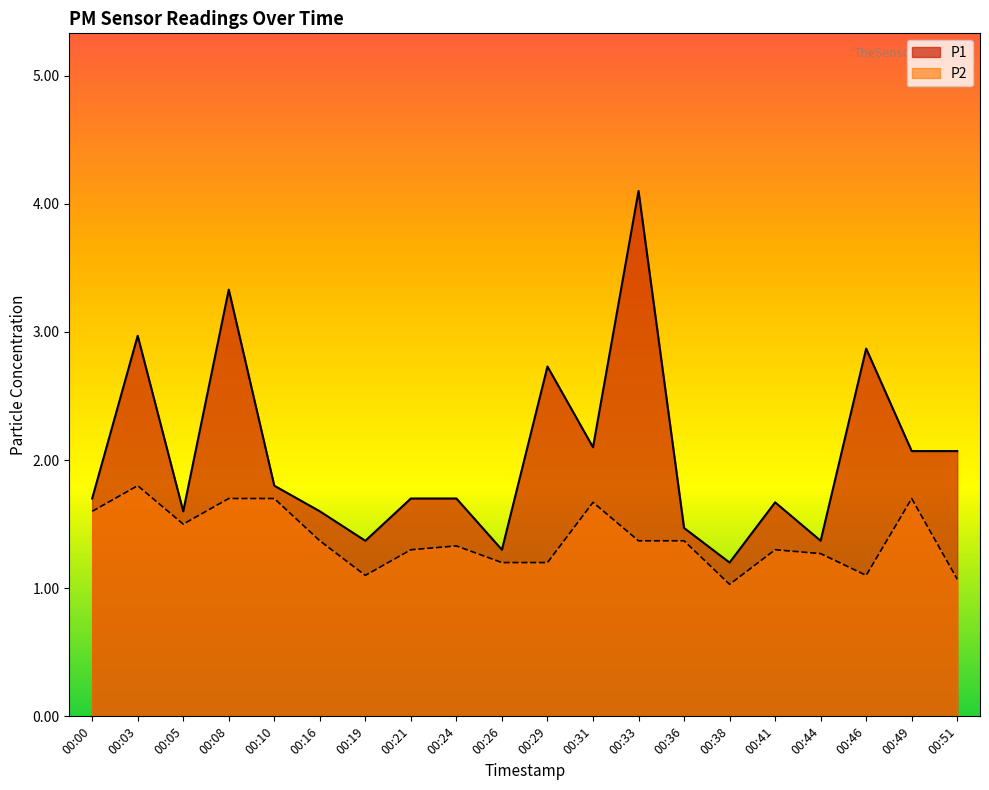

True or false: P1 has a value of 2.3 at 00:19.

False